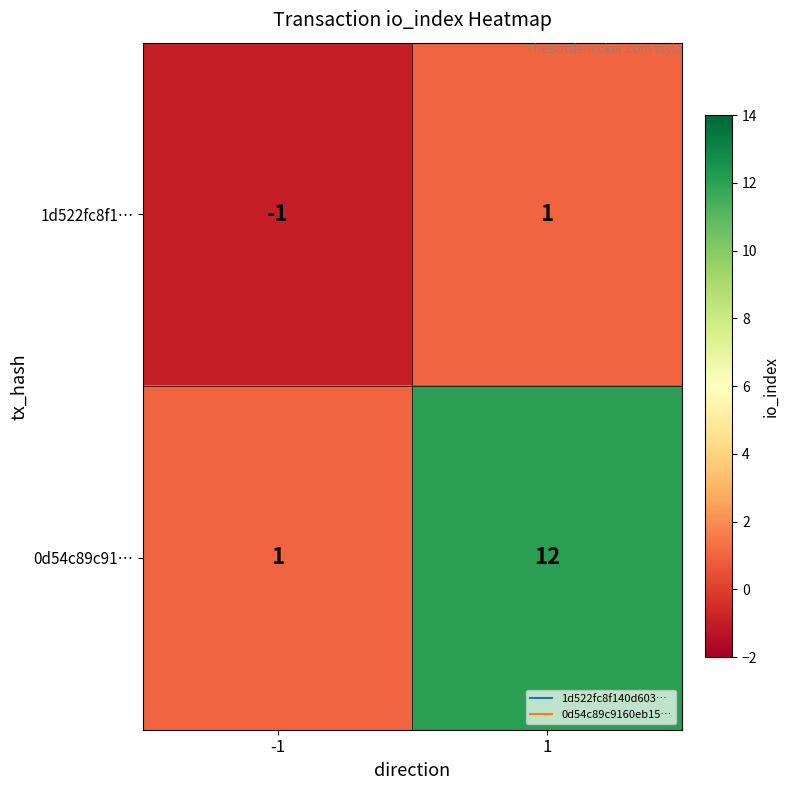

What is the sum of all 0d54c89c91… values?

13